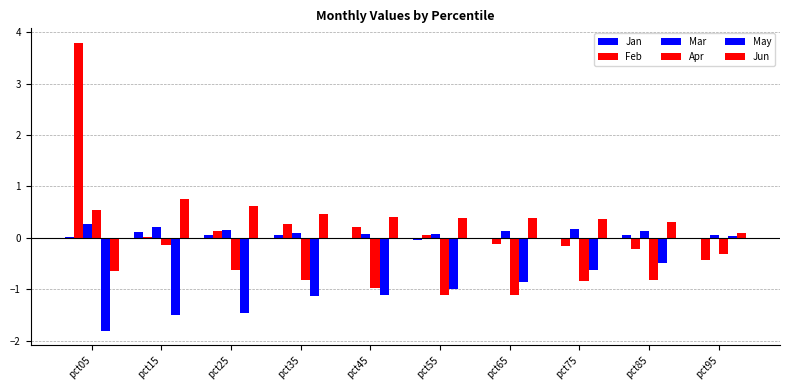

How many values in the Jun series exceed 0?

9